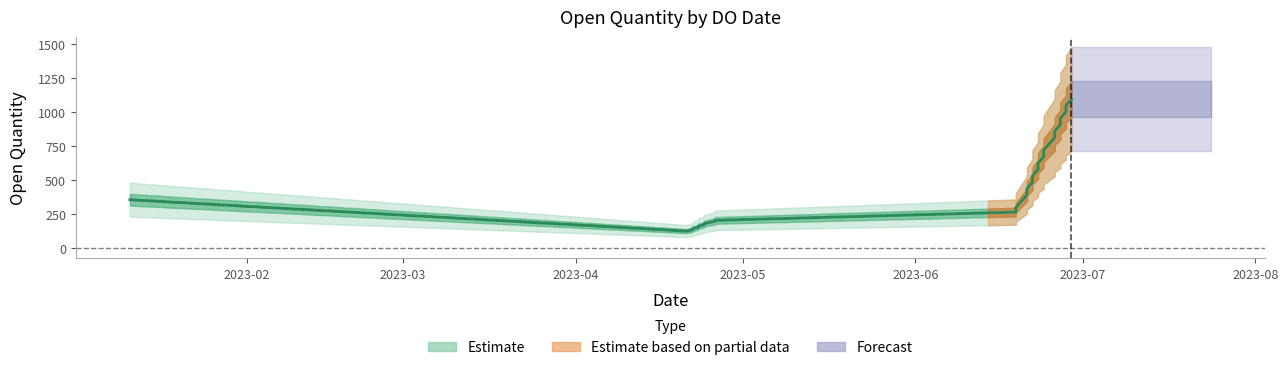

Which label corresponds to the largest value in the chart?

29/06/2023